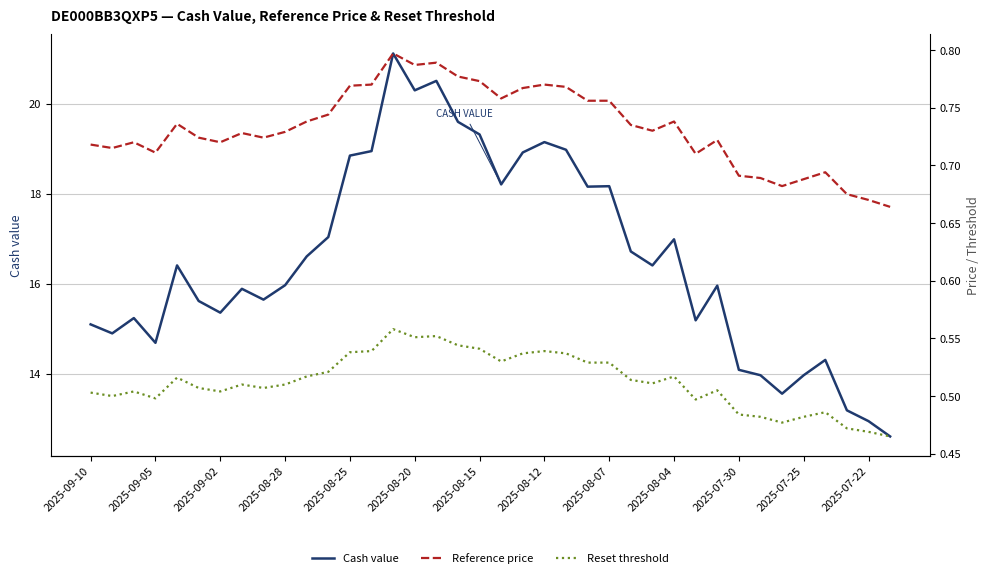

True or false: Reset threshold has more than 2 interior local peaks.

True